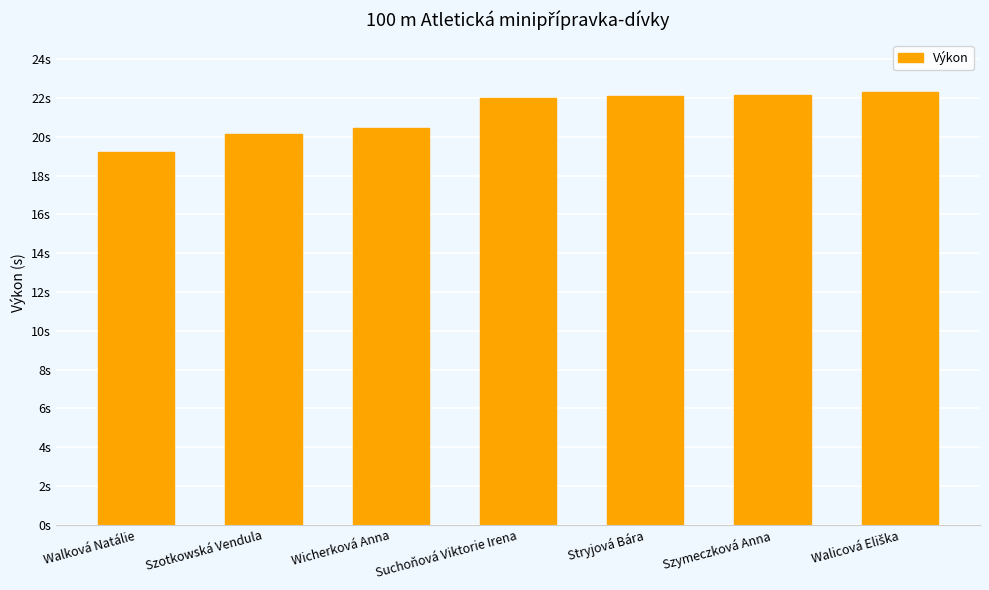

Between Szotkowská Vendula and Szymeczková Anna, which is larger?

Szymeczková Anna